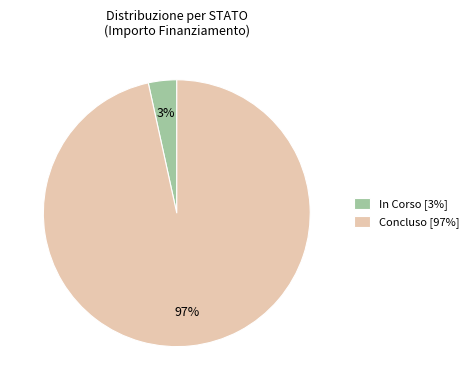

Is the sum of In Corso [3%] and Concluso [97%] greater than half?

Yes